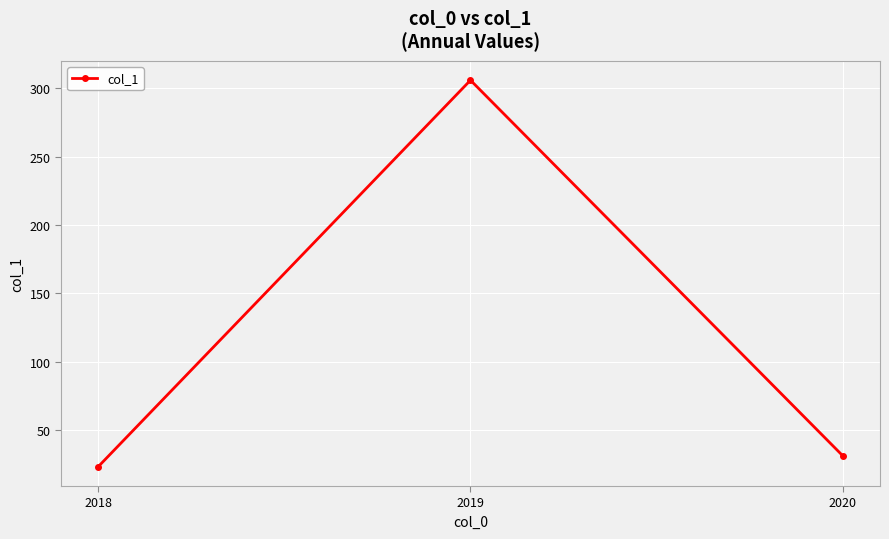

What is the value of the 2nd point from the left?

306